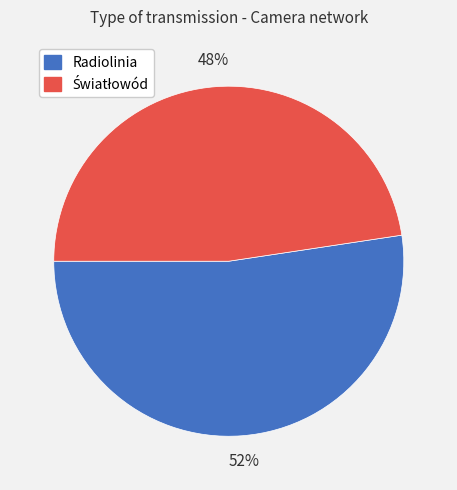

Which slice is the largest?

Radiolinia